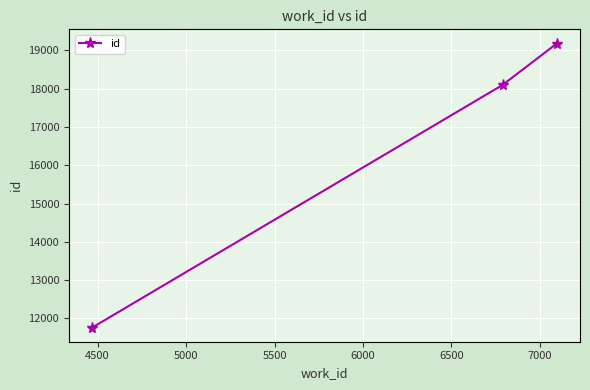

What is the greatest value displayed?

19179